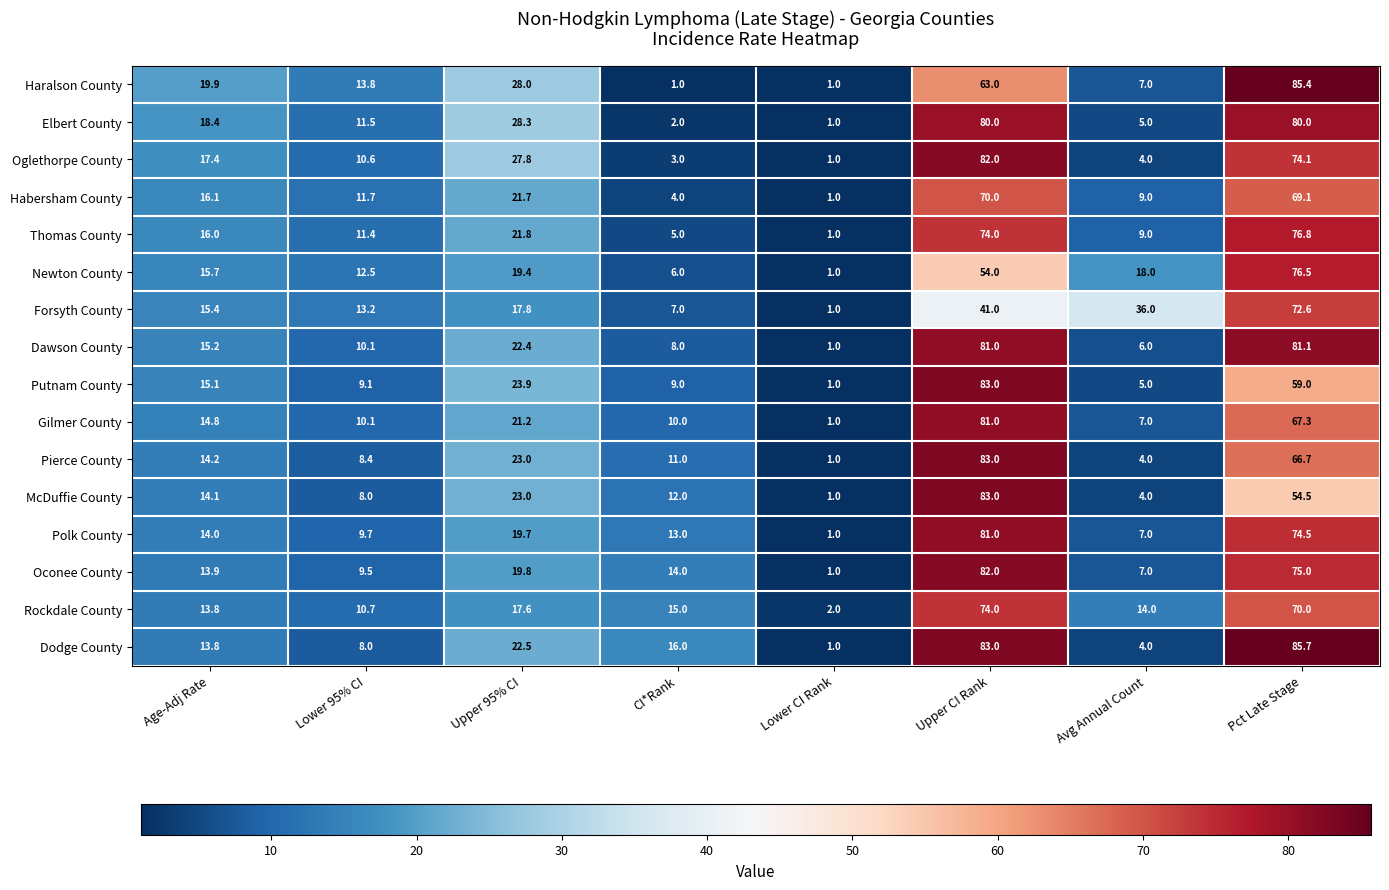

Where is McDuffie County nearest to the value 42?

Pct Late Stage